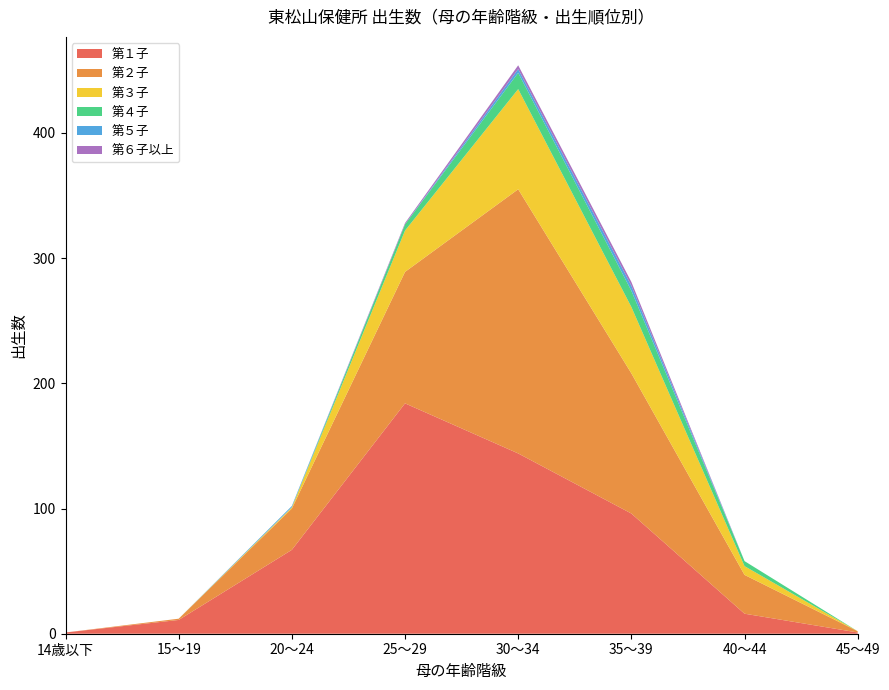

Reading left to right, extract all data points from this chart.

第１子: 14歳以下=1	15～19=11	20～24=67	25～29=184	30～34=144	35～39=96	40～44=16	45～49=1
第２子: 14歳以下=0	15～19=1	20～24=33	25～29=105	30～34=211	35～39=112	40～44=31	45～49=1
第３子: 14歳以下=0	15～19=0	20～24=1	25～29=33	30～34=80	35～39=53	40～44=7	45～49=0
第４子: 14歳以下=0	15～19=0	20～24=0	25～29=5	30～34=13	35～39=13	40～44=4	45～49=0
第５子: 14歳以下=0	15～19=0	20～24=1	25～29=0	30～34=3	35～39=4	40～44=0	45～49=0
第６子以上: 14歳以下=0	15～19=0	20～24=0	25～29=1	30～34=3	35～39=3	40～44=0	45～49=0